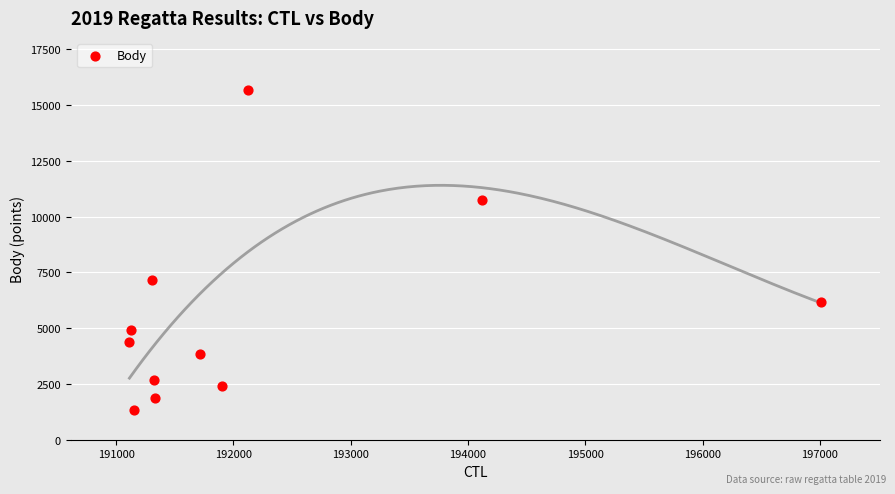

What is the average X value?

192202